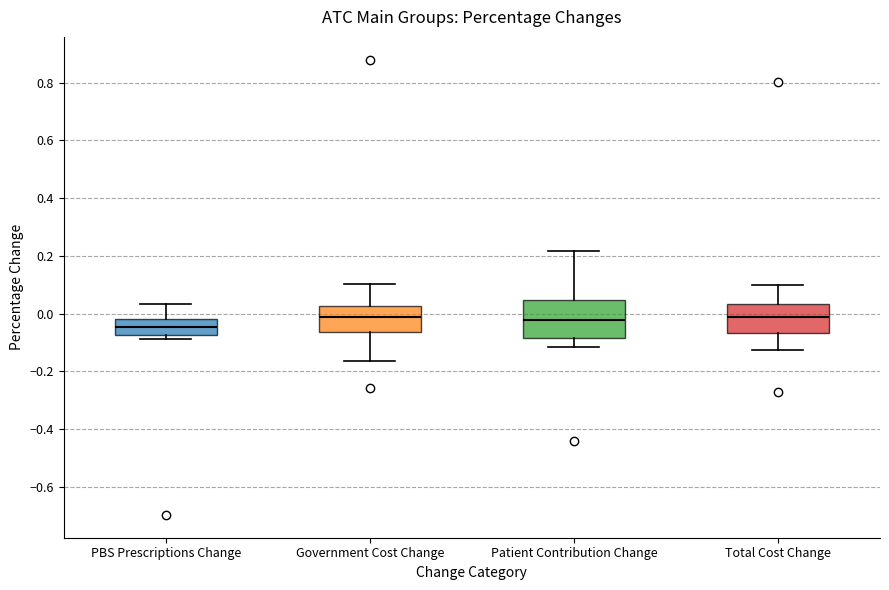

Reading left to right, transcribe this box plot: for each box, give where its median line is, the range the box spans, and where its two whiskers end, as read against the y-axis. The values are not printed on the chart, so give them approximately, as read against the axis.

PBS Prescriptions Change: median -0.04, box -0.08 to -0.02, whiskers -0.08 (just below the box's lower edge) to 0.04
Government Cost Change: median -0.02, box -0.06 to 0.02, whiskers -0.16 to 0.10
Patient Contribution Change: median -0.02, box -0.08 to 0.04, whiskers -0.12 to 0.22
Total Cost Change: median -0.02, box -0.06 to 0.04, whiskers -0.12 to 0.10